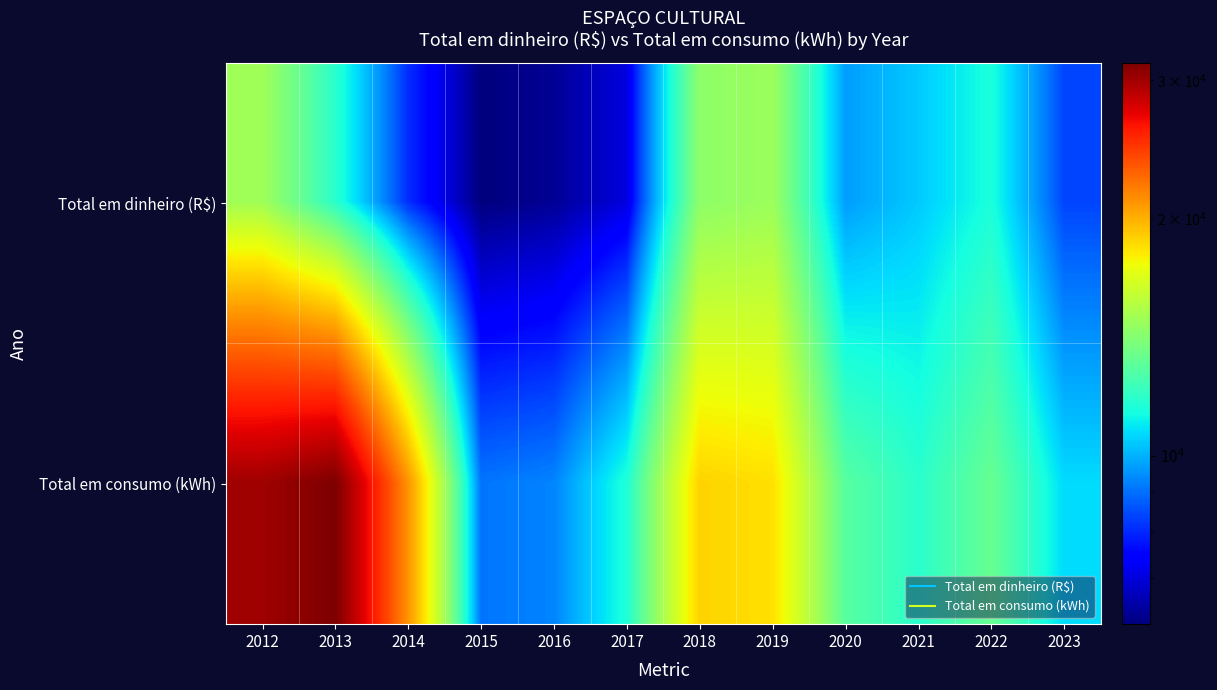

Which series has the largest total across all categories?

Total em consumo (kWh)